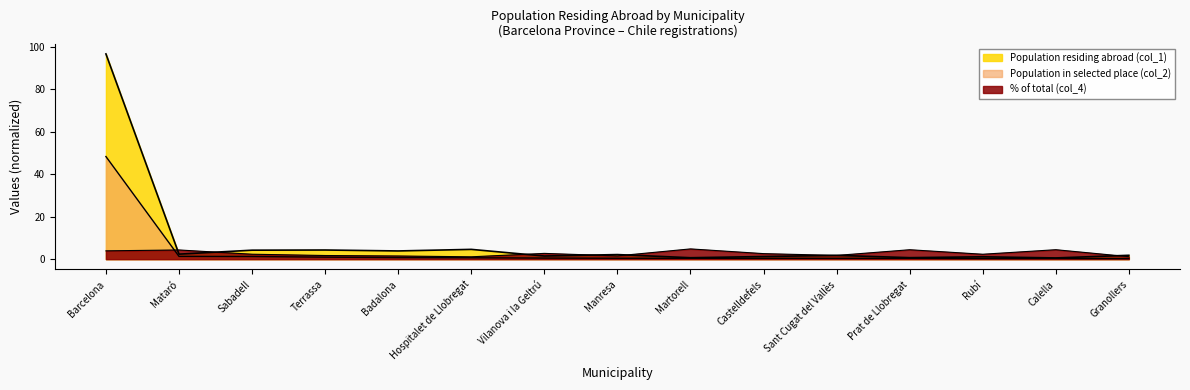

What is the total value across all series at Martorell?

5.9